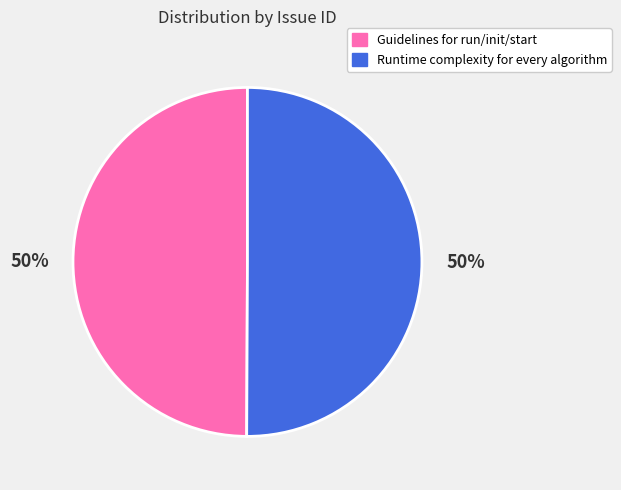

To the nearest percent, what portion does Guidelines for run/init/start represent?

50%